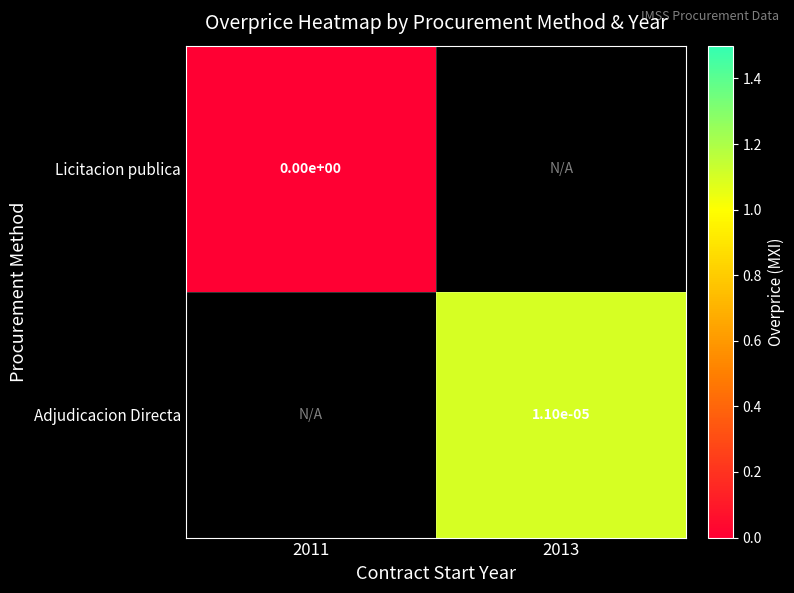

The Adjudicacion Directa series shows 0.0 at 2013. True or false?

True